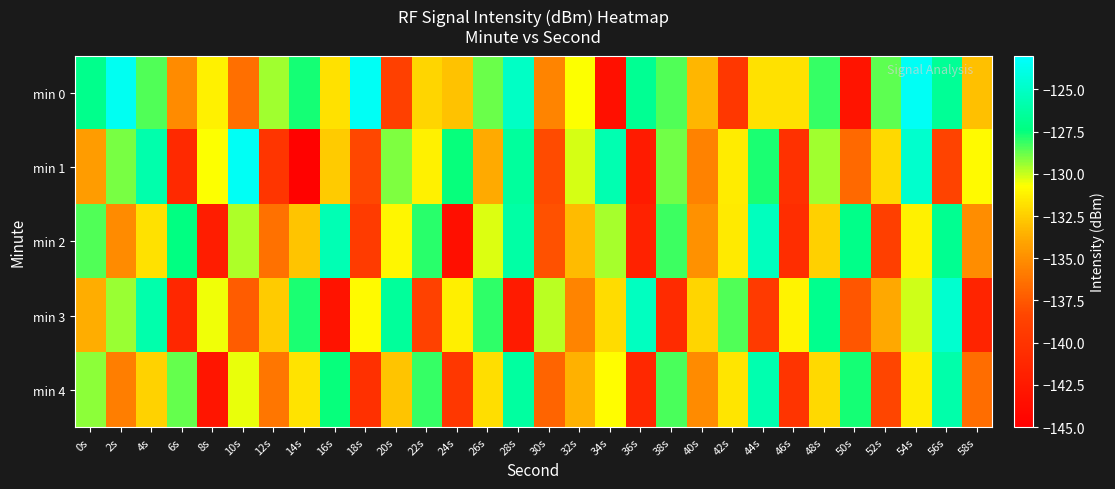

Rank the series at 56s from highest to lowest value.

min 3, min 4, min 0, min 2, min 1